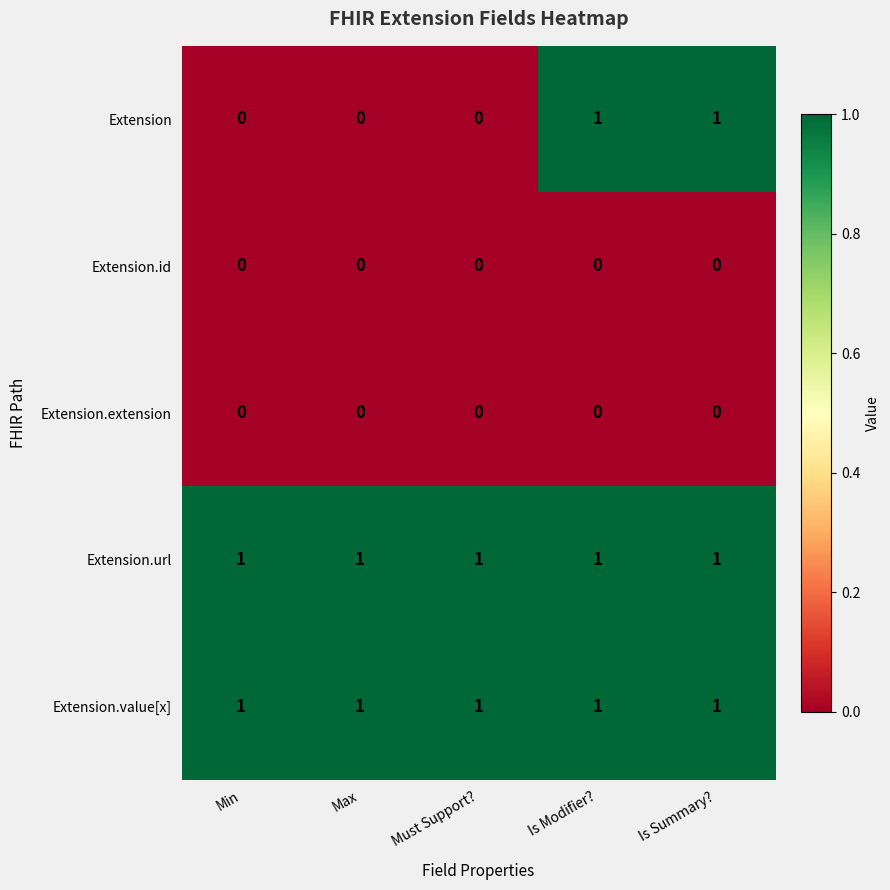

Which series has the widest spread of values?

Extension